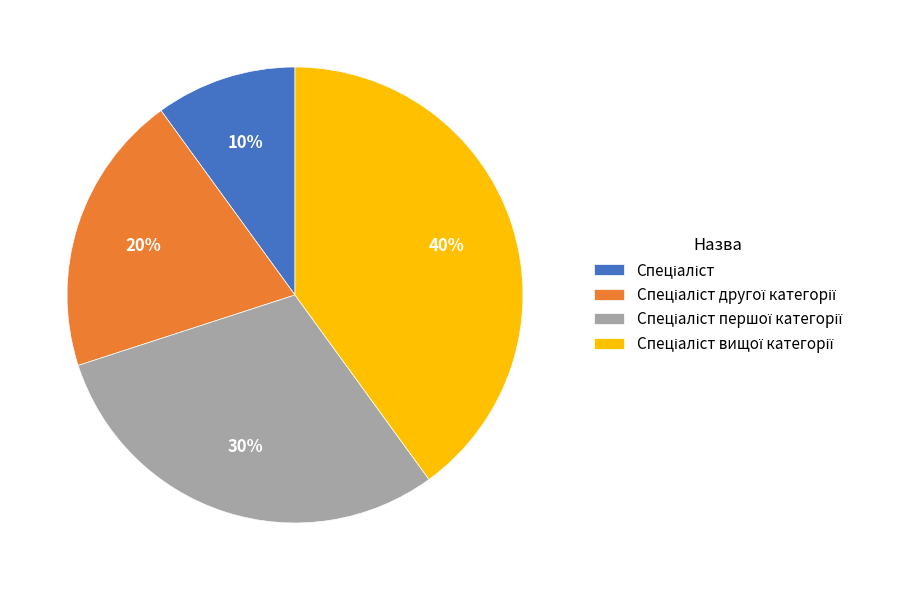

How many slices are in this pie chart?

4